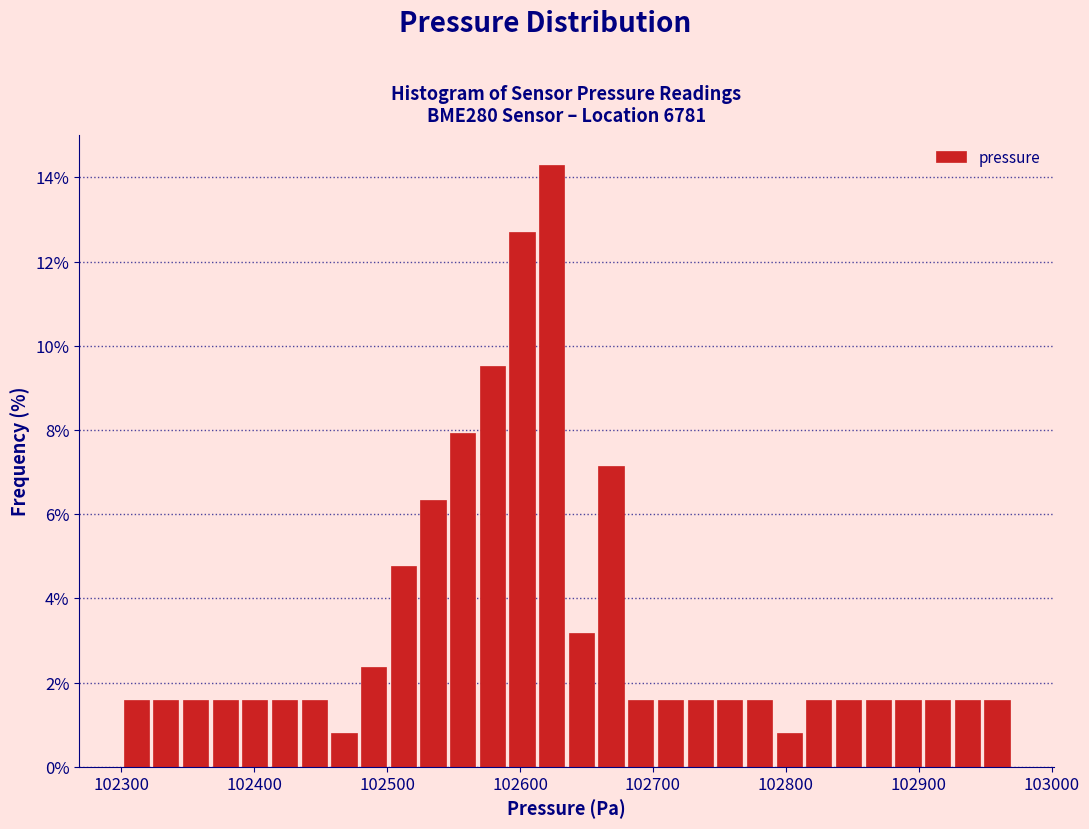

Read against the x-axis, roughly where is the centre of the tallest bar?

102620